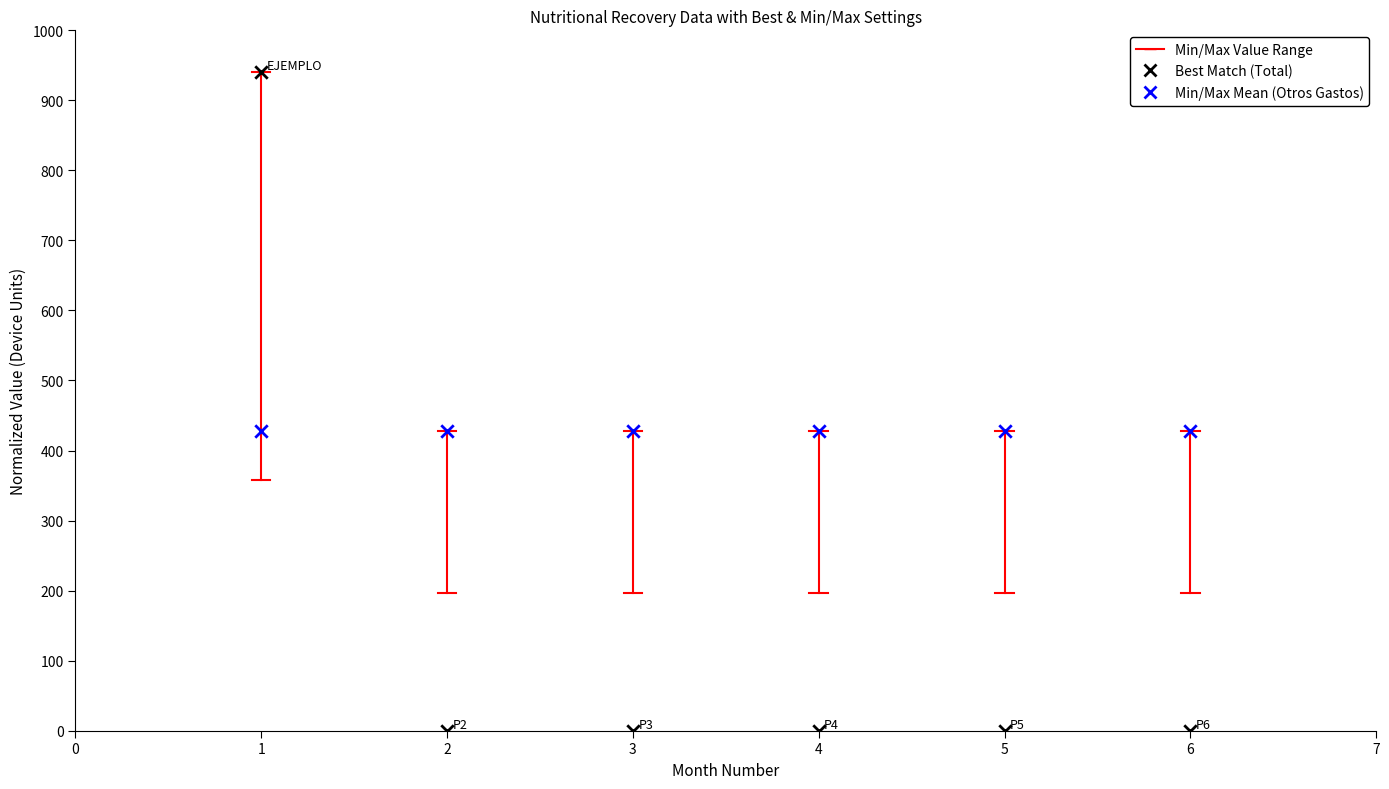

Across all data points, what is the average X value?

3.5